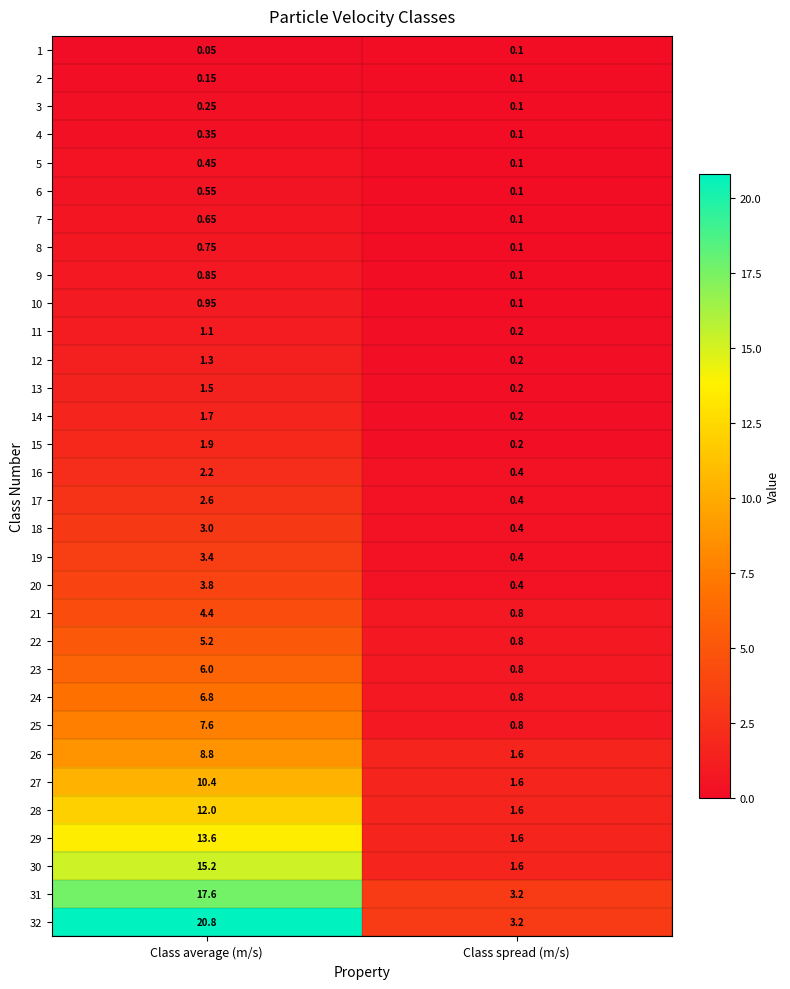

Which series changed the most between Class average (m/s) and Class spread (m/s)?

32